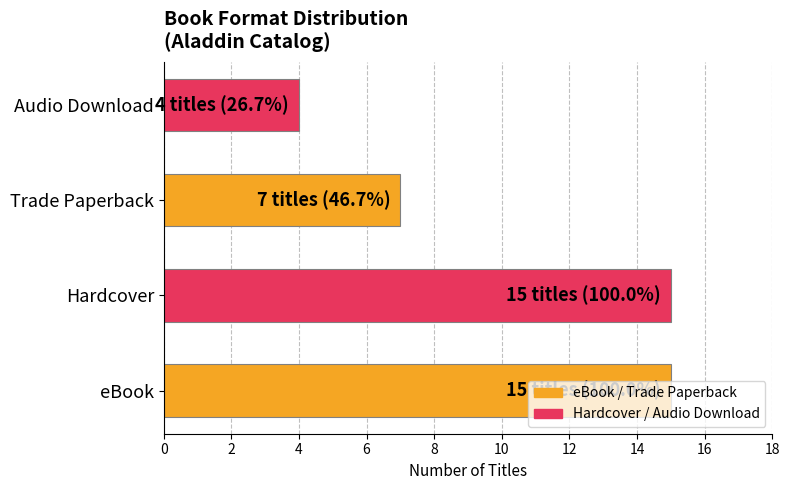

What is the difference between the maximum and minimum values?

11